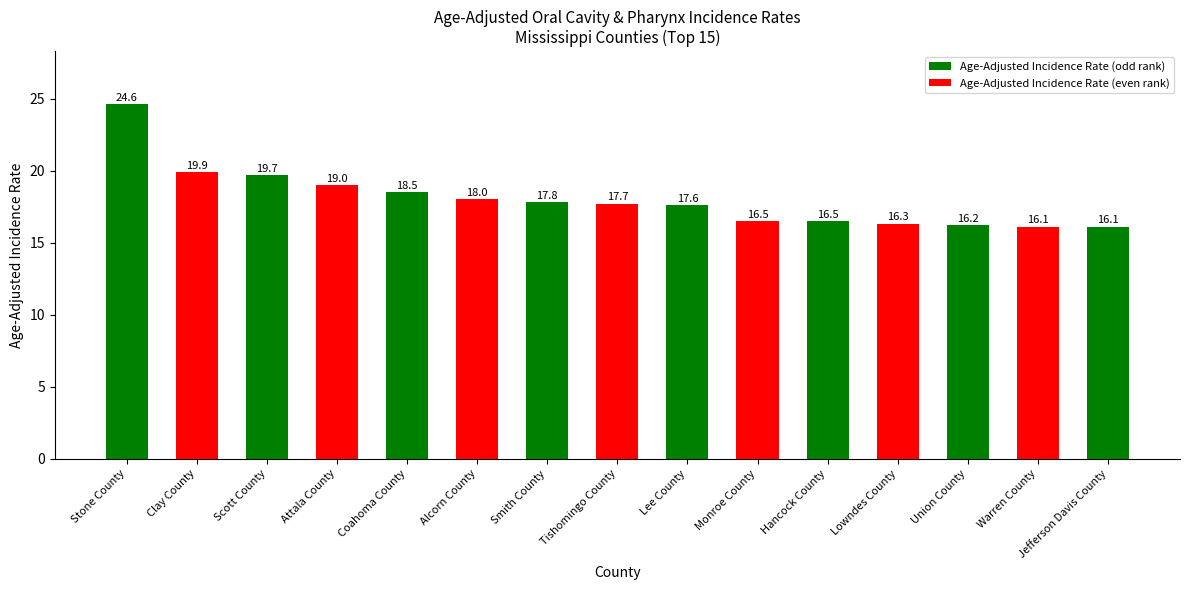

What is the difference between the maximum and minimum values?

8.5